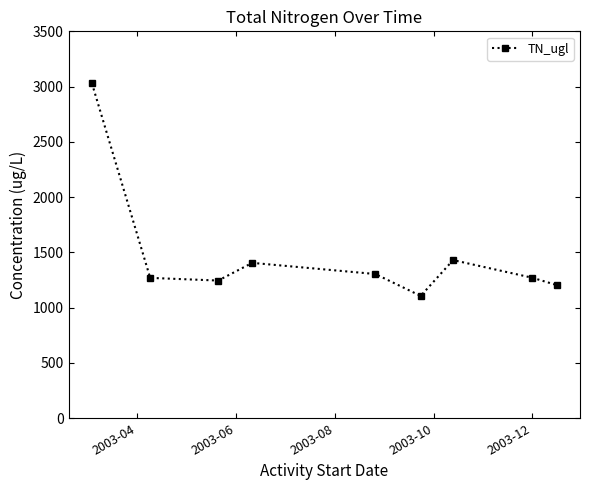

How many lines are shown in the chart?

1